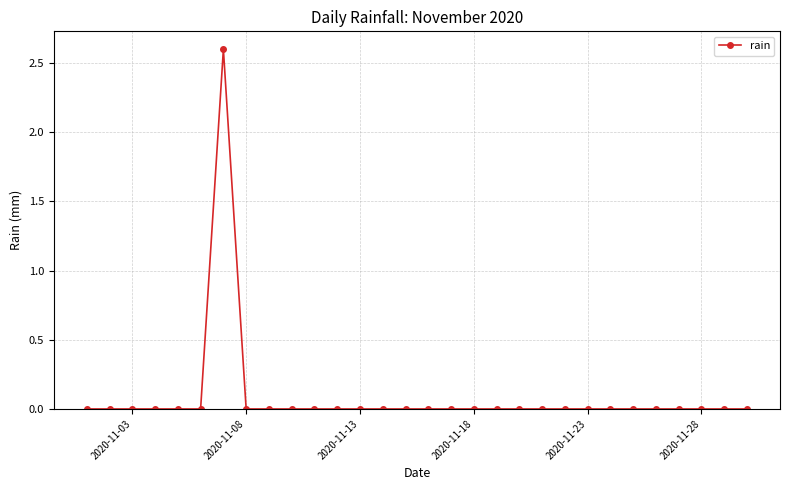

What is the average value?

0.1